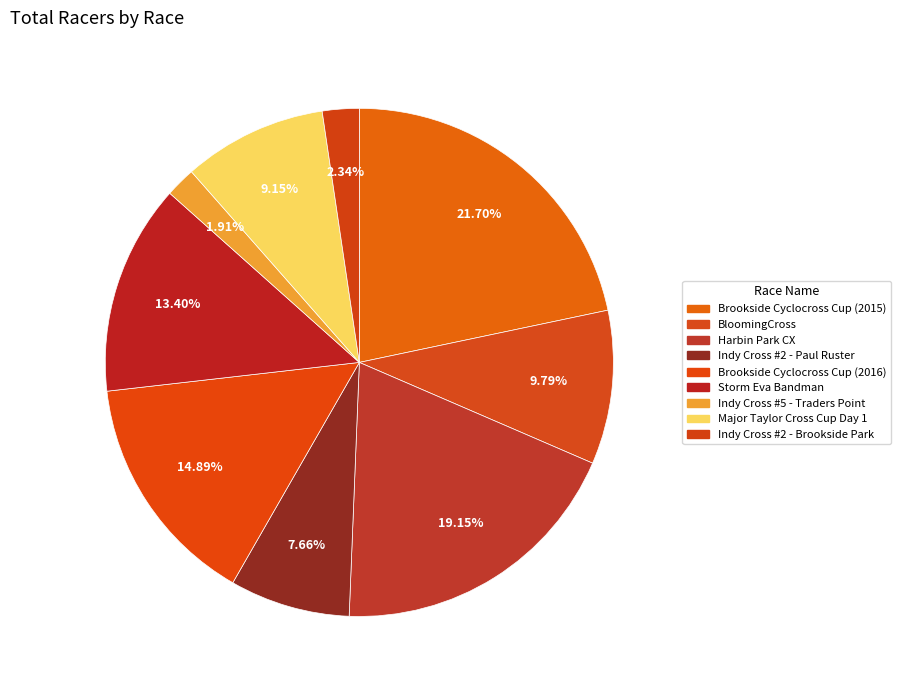

How many slices are in this pie chart?

9